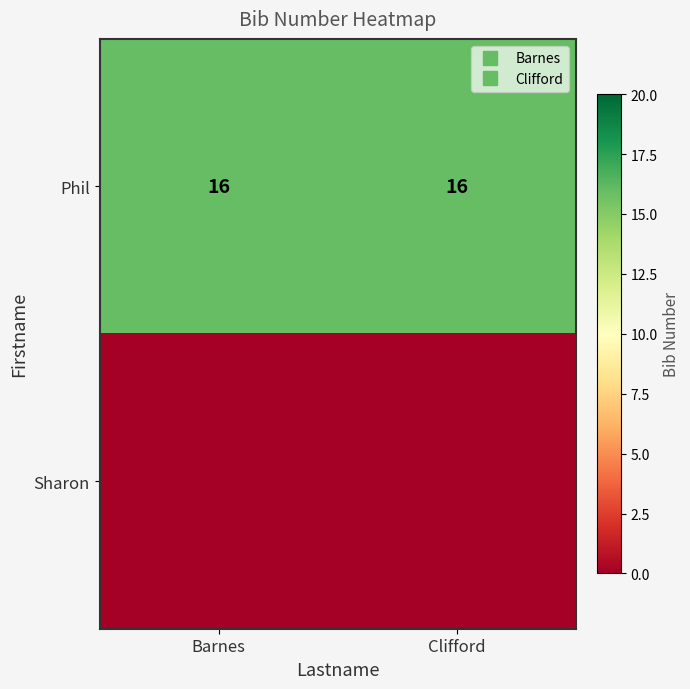

At which category is the sum across all series the highest?

Barnes